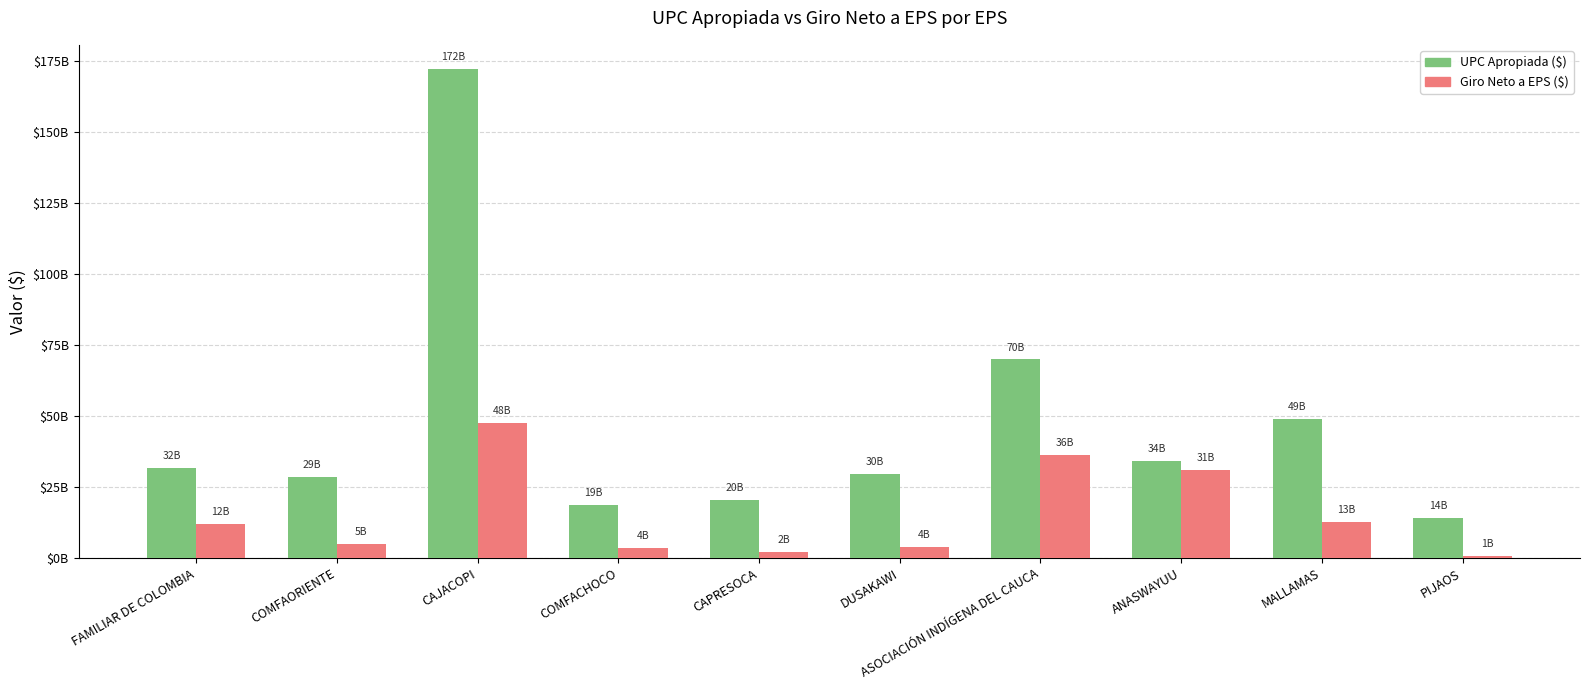

What are all the series names shown in the legend?

UPC Apropiada ($), Giro Neto a EPS ($)